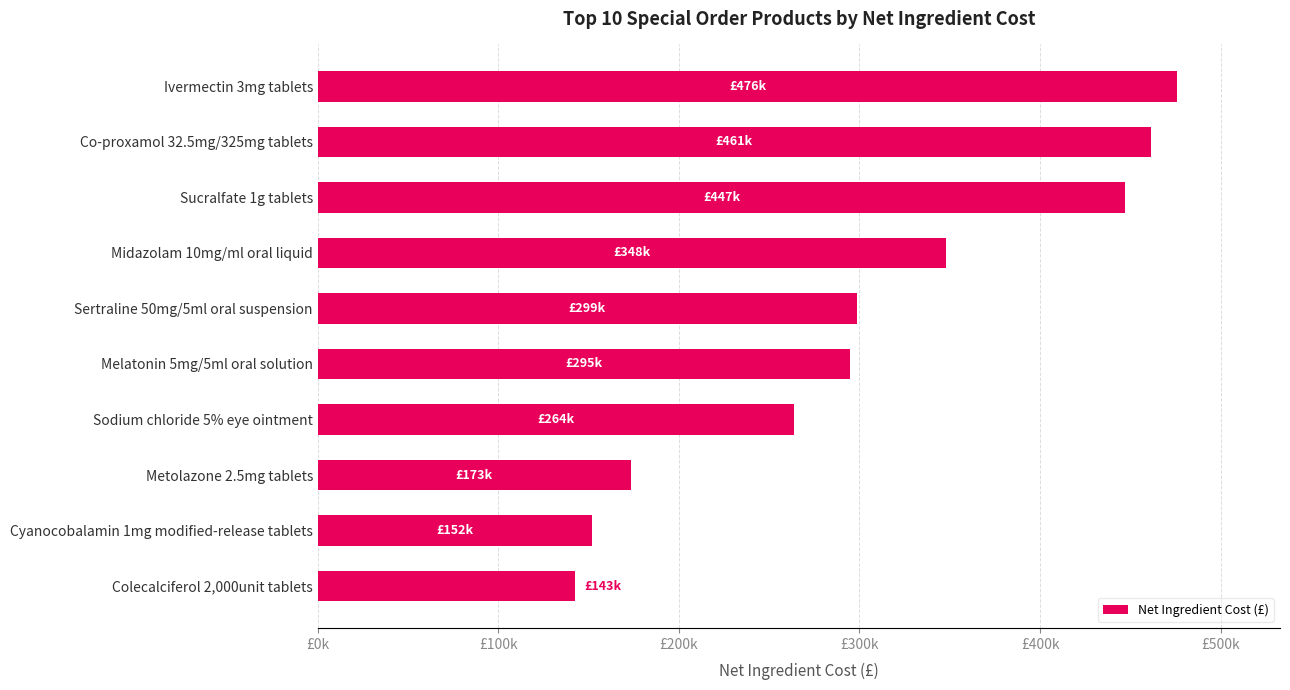

Does the chart contain any negative values?

No